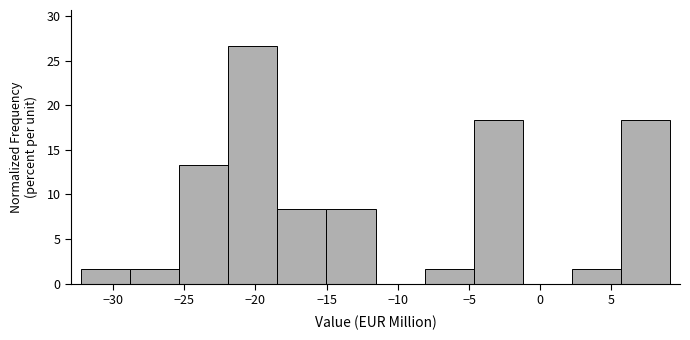

What is the height of the bar covering -18.5 to -15.0 on the x-axis? Neither the bar edges nor the heights are printed on the chart, so give them approximately, as read against the axes.

8.5